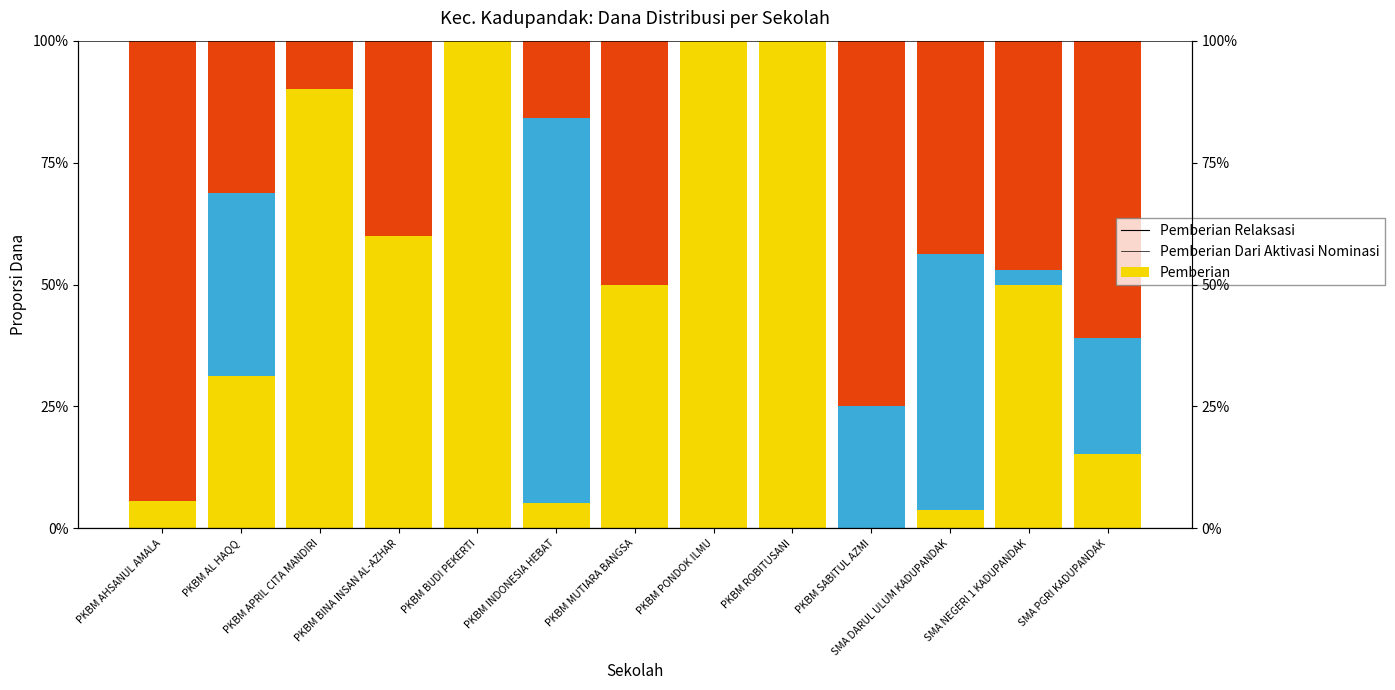

Reading left to right, transcribe all the data shown in this chart.

Pemberian Relaksasi: 5.6	31.2	90.0	60.0	100.0	5.3	50.0	100.0	100.0	0.0	3.8	49.8	15.2
Pemberian Dari Aktivasi Nominasi: 0.0	37.5	0.0	0.0	0.0	78.9	0.0	0.0	0.0	25.0	52.4	3.2	23.8
Pemberian: 94.4	31.2	10.0	40.0	0.0	15.8	50.0	0.0	0.0	75.0	43.8	47.0	60.9